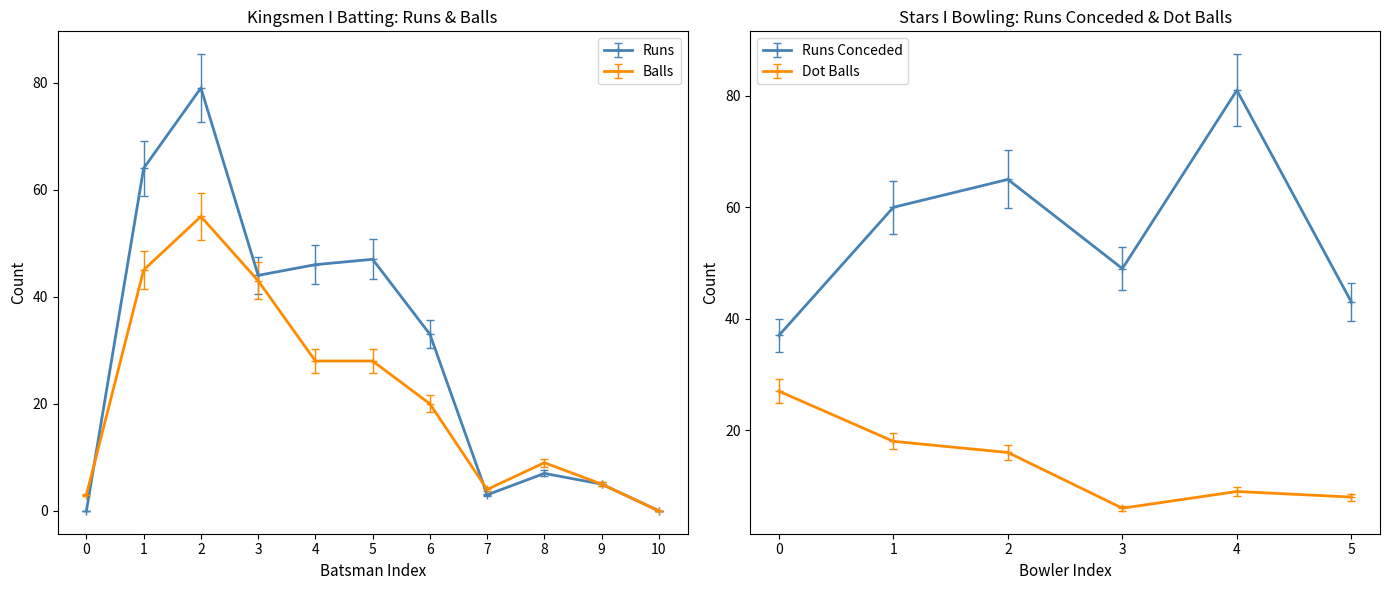

What is the average value of the Runs series?

30